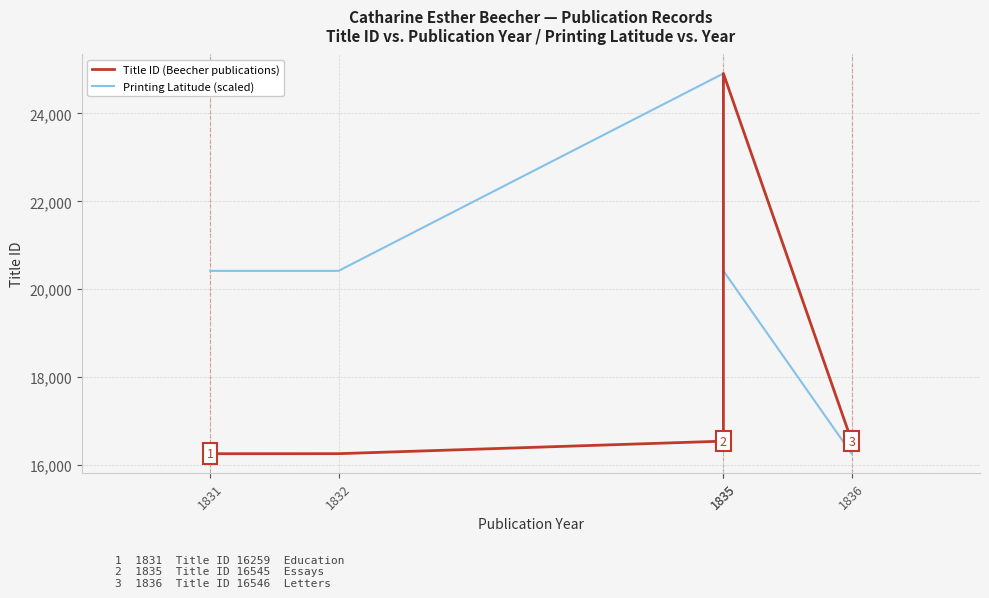

In Title ID (Beecher publications), how many points are higher than both neighbors (excluding endpoints)?

1